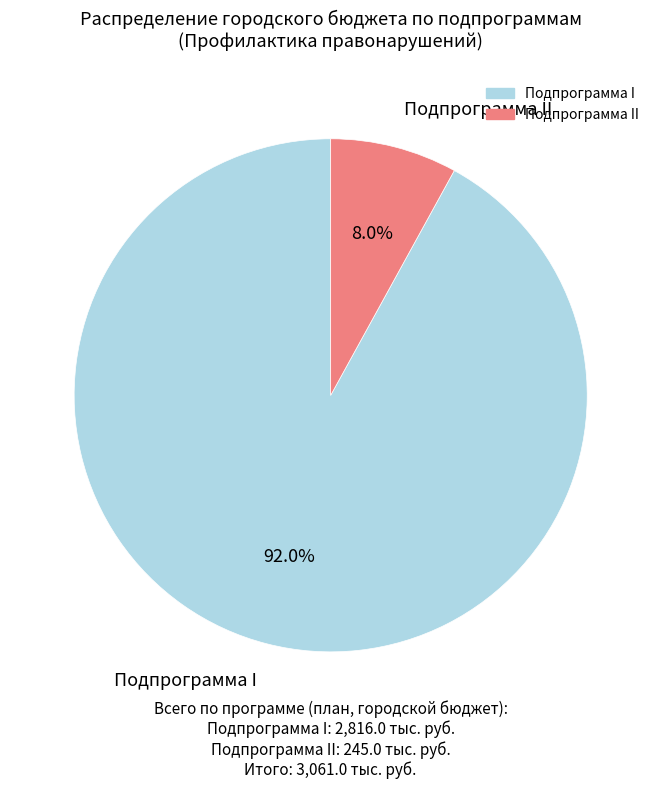

Is there any slice that represents more than half of the pie?

Yes